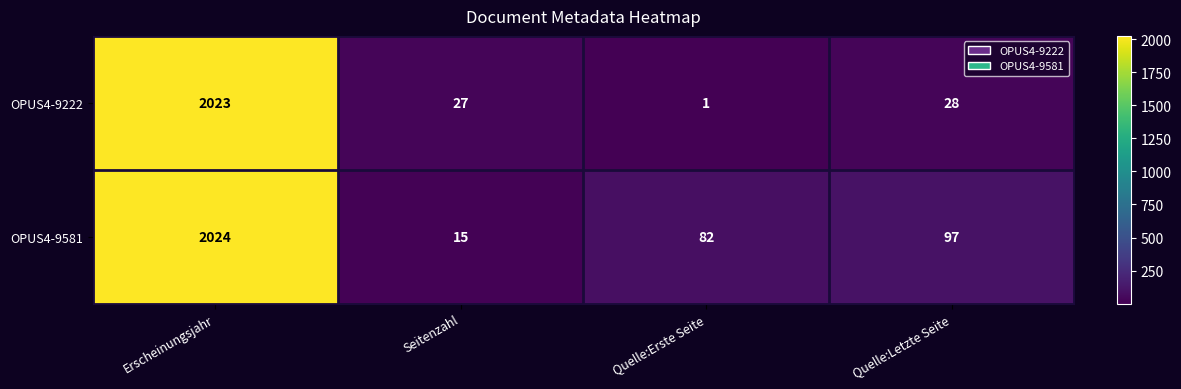

What is the difference between the OPUS4-9222 values at Erscheinungsjahr and Quelle:Letzte Seite?

1995